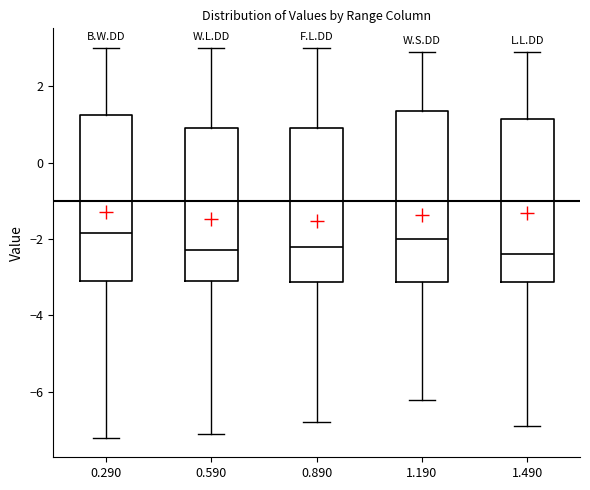

Reading left to right, read every box against the y-axis: the position of its median line, the range the box covers, and the ends of its whiskers. The values are not printed on the chart, so give them approximately, as read against the axis.

0.290: median -1.8, box -3.0 to 1.2, whiskers -7.2 to 3.0
0.590: median -2.2, box -3.0 to 1.0, whiskers -7.0 to 3.0
0.890: median -2.2, box -3.2 to 1.0, whiskers -6.8 to 3.0
1.190: median -2.0, box -3.2 to 1.4, whiskers -6.2 to 3.0
1.490: median -2.4, box -3.2 to 1.2, whiskers -6.8 to 3.0